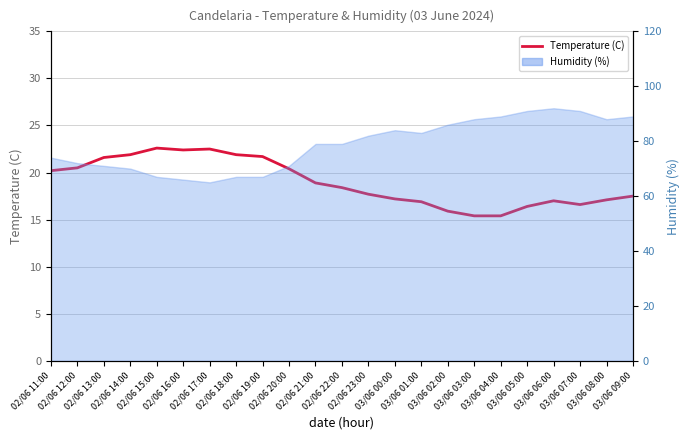

At which category does the data reach its first local valley?

02/06 16:00